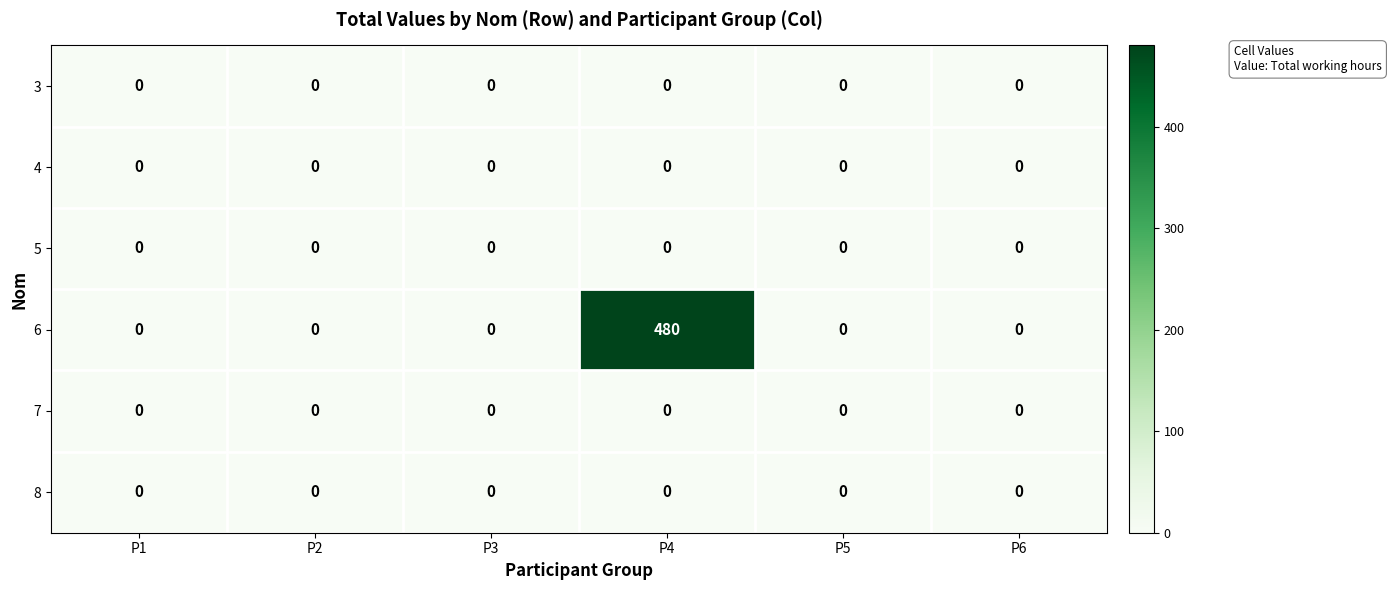

At which category is the sum across all series the highest?

P4